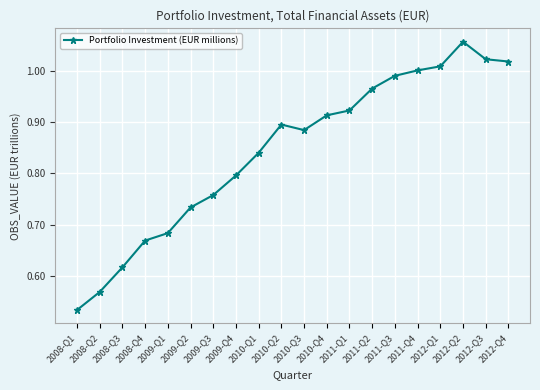

What is the label of the 13th point from the right?

2009-Q4